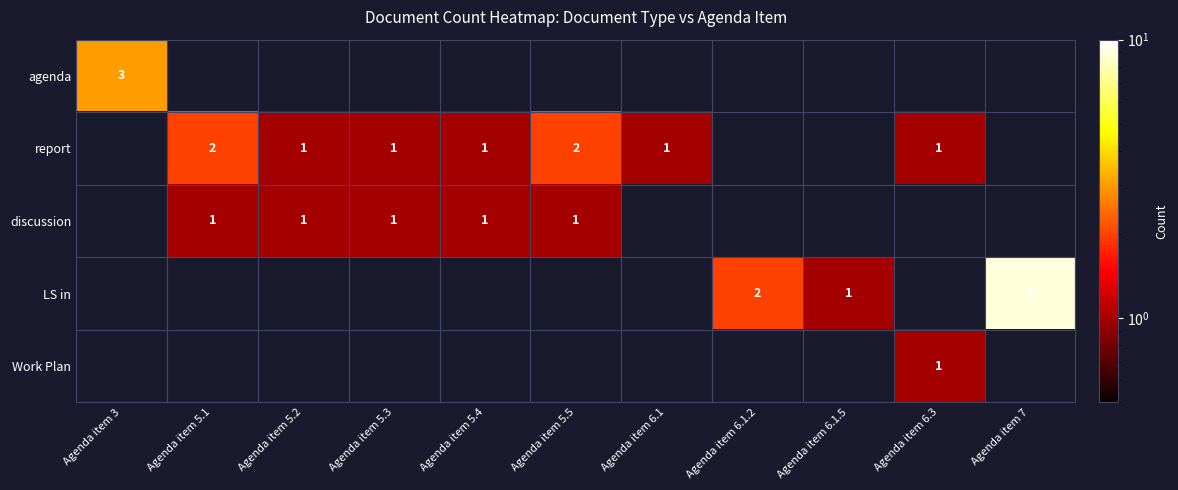

True or false: LS in has a value of 9 at Agenda item 7.

True